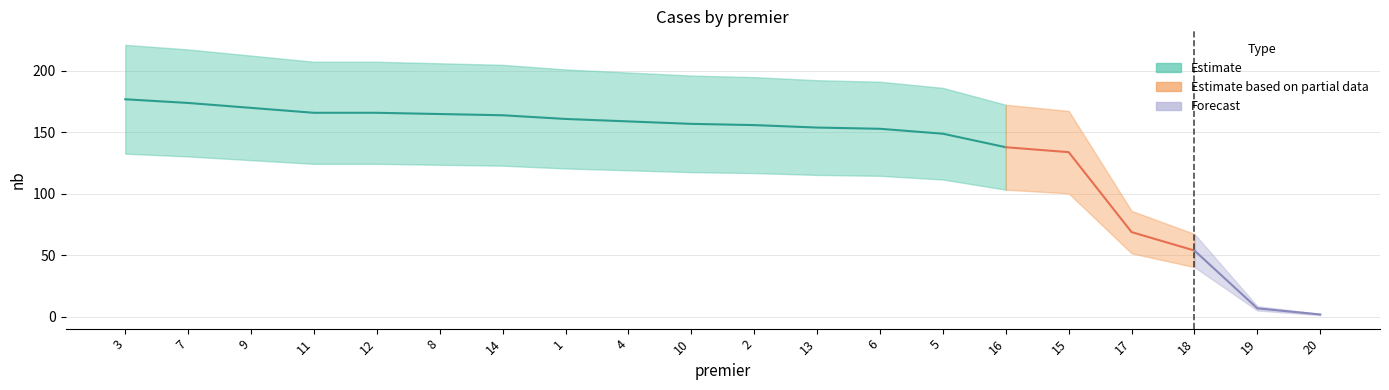

The chart shows a value of 32 at 18. True or false?

False